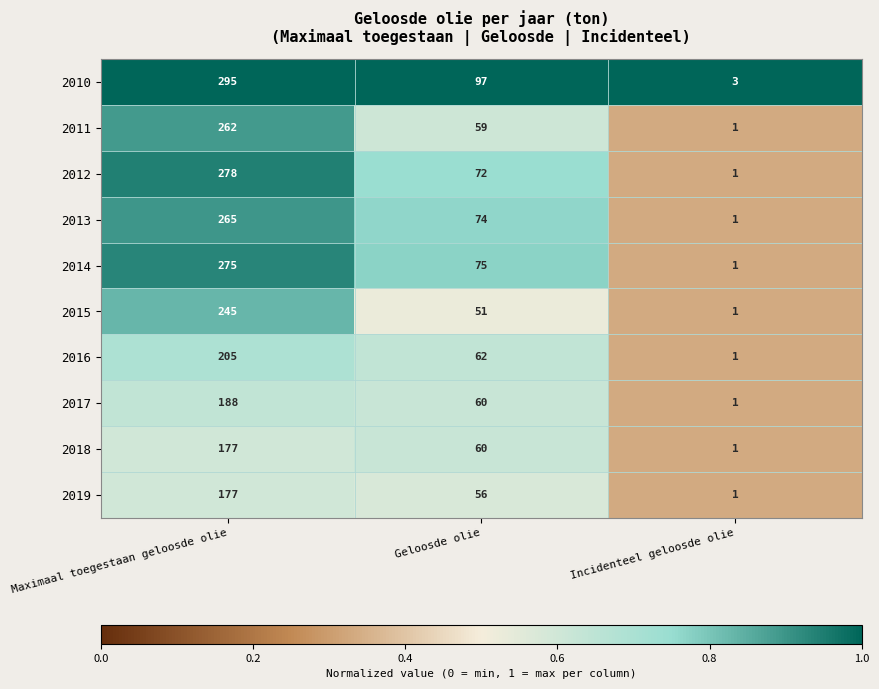

How many 2011 values are between 1 and 262?

3